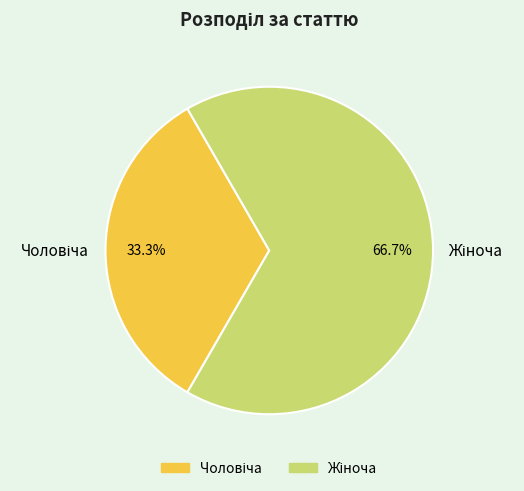

Does any single category account for the majority?

Yes